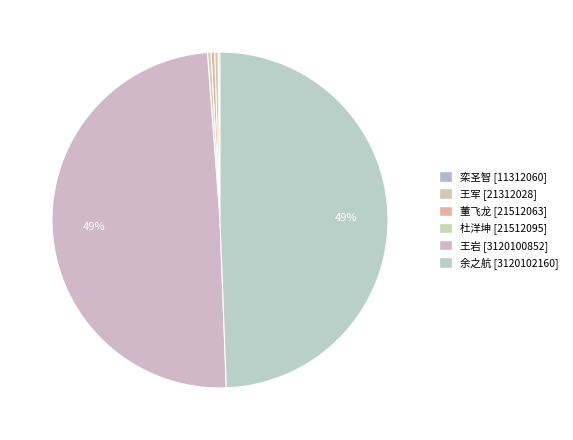

Does 余之航 represent more than half of the total?

No